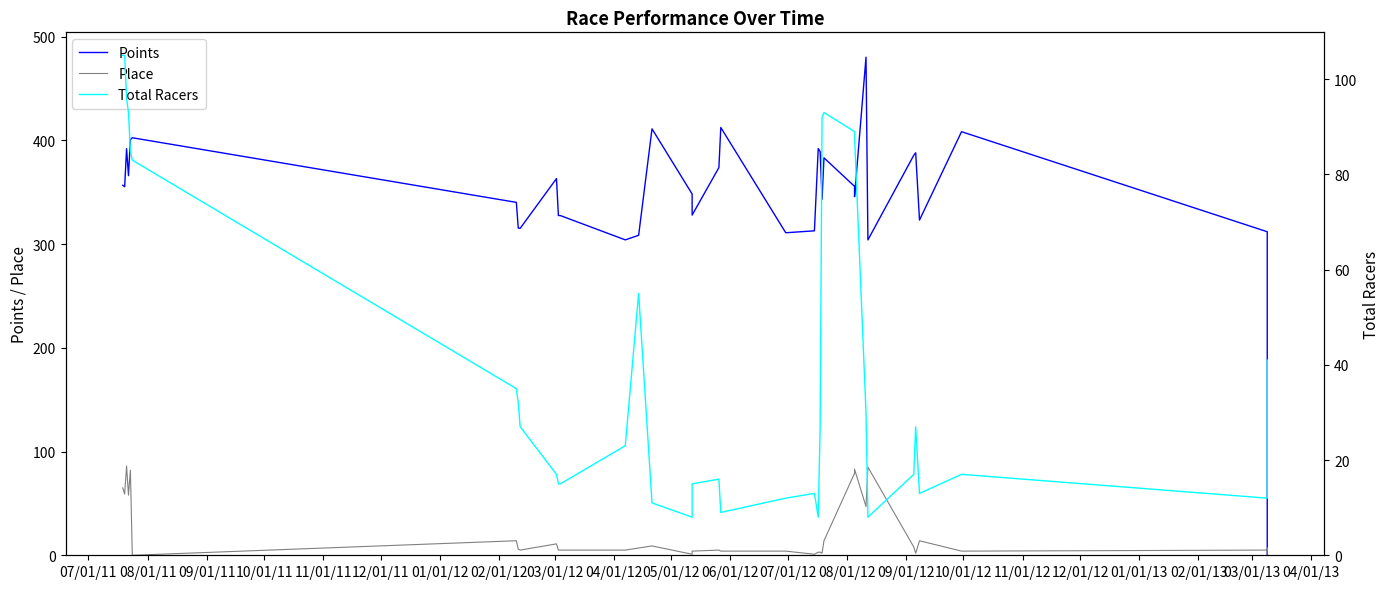

List the series in order of their peak value, highest first.

Points, Total Racers, Place